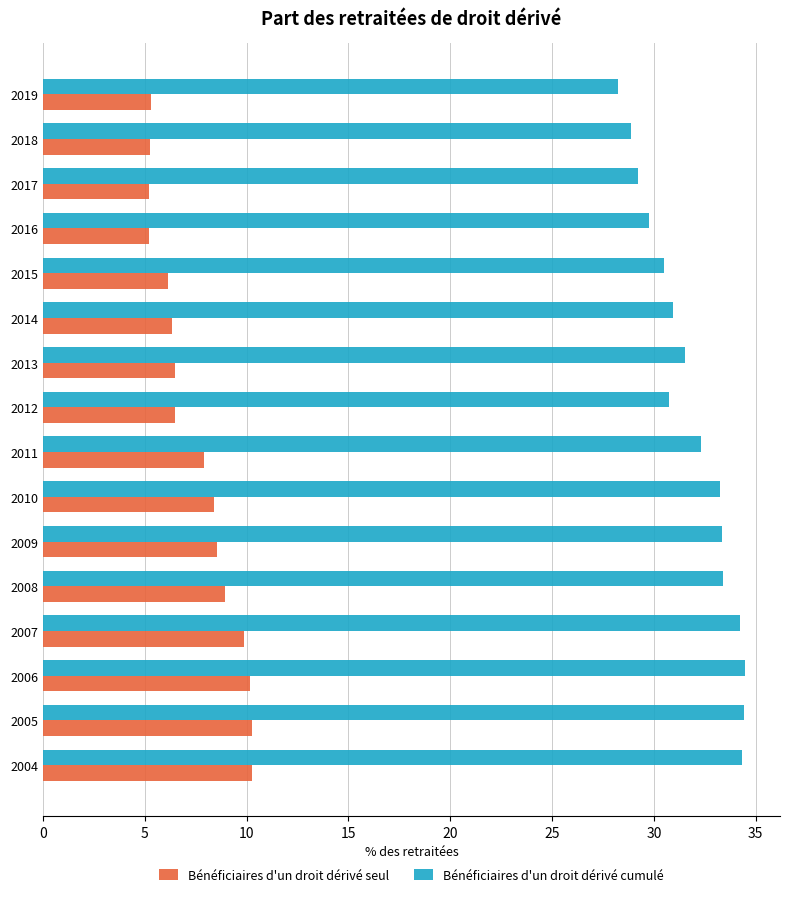

What are all the series names shown in the legend?

Bénéficiaires d'un droit dérivé seul, Bénéficiaires d'un droit dérivé cumulé